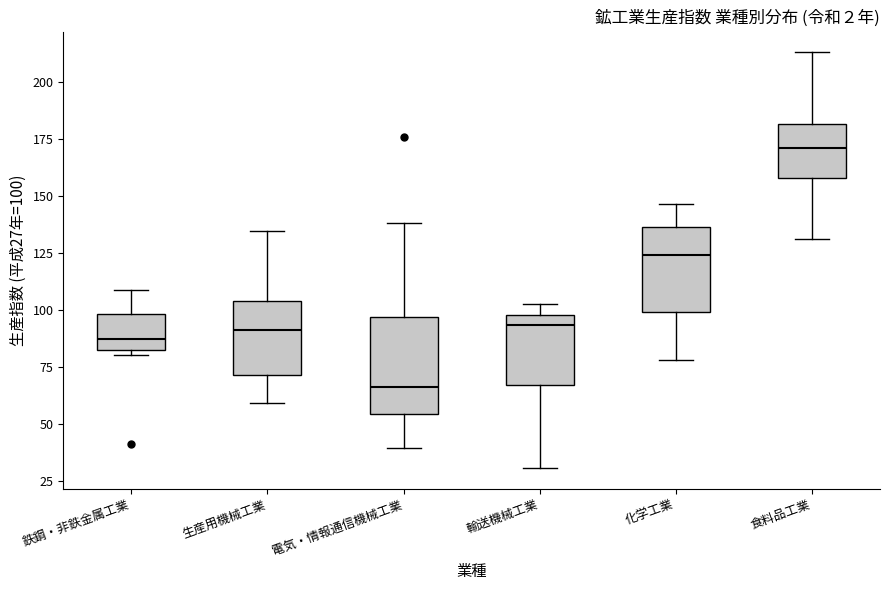

Where is the upper edge of the box for 鉄鋼・非鉄金属工業 on the y-axis? The values are not printed on the chart, so give them approximately, as read against the axis.

100